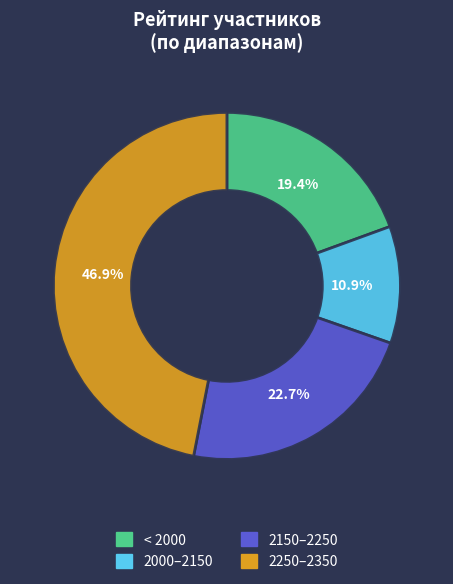

Does any single category account for the majority?

No